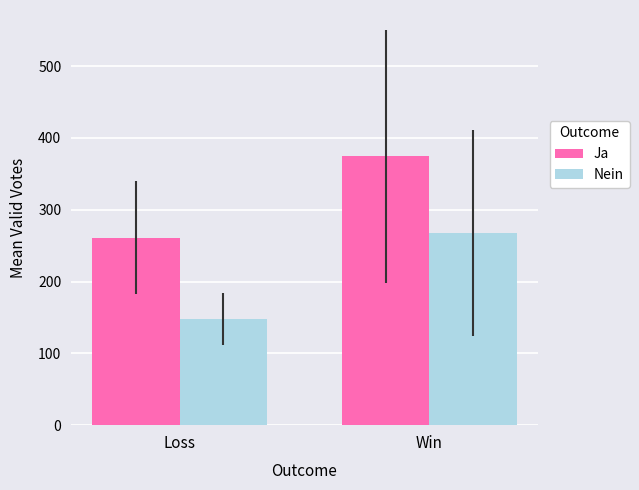

At which category is the sum across all series the highest?

Win